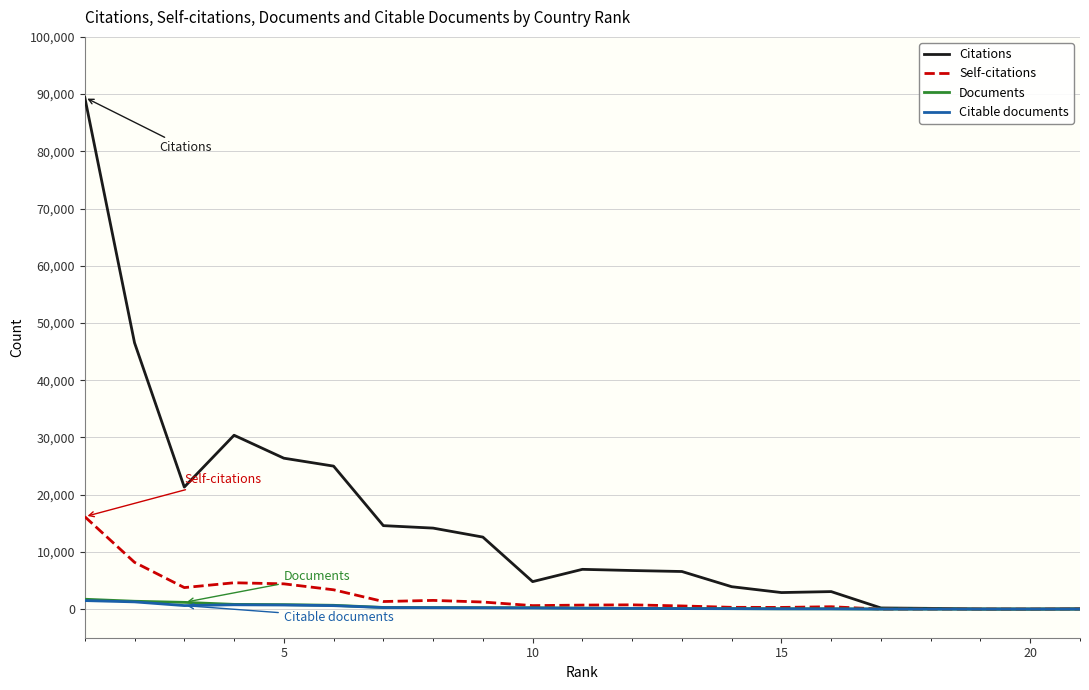

Which series has the largest total across all categories?

Citations